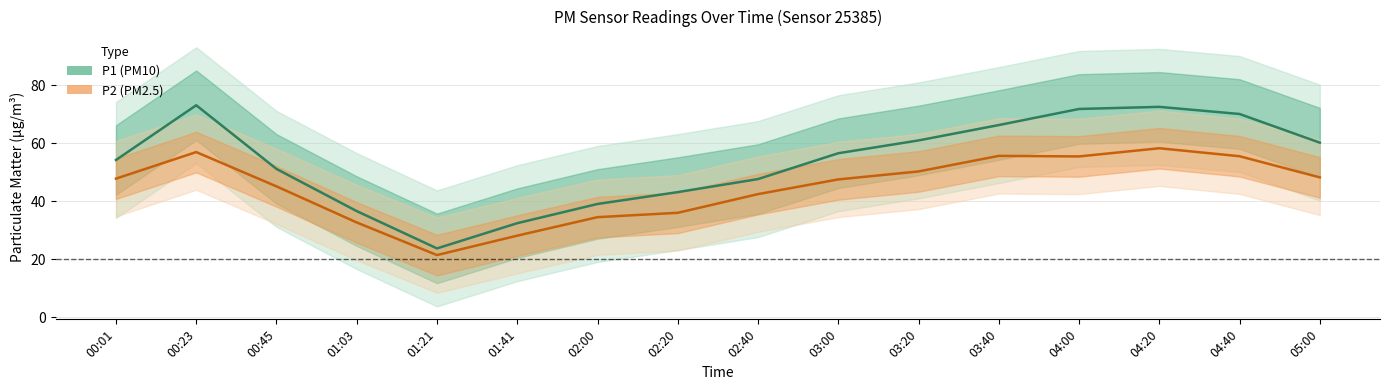

What is the difference between the maximum and minimum values in the P2 series?

36.9